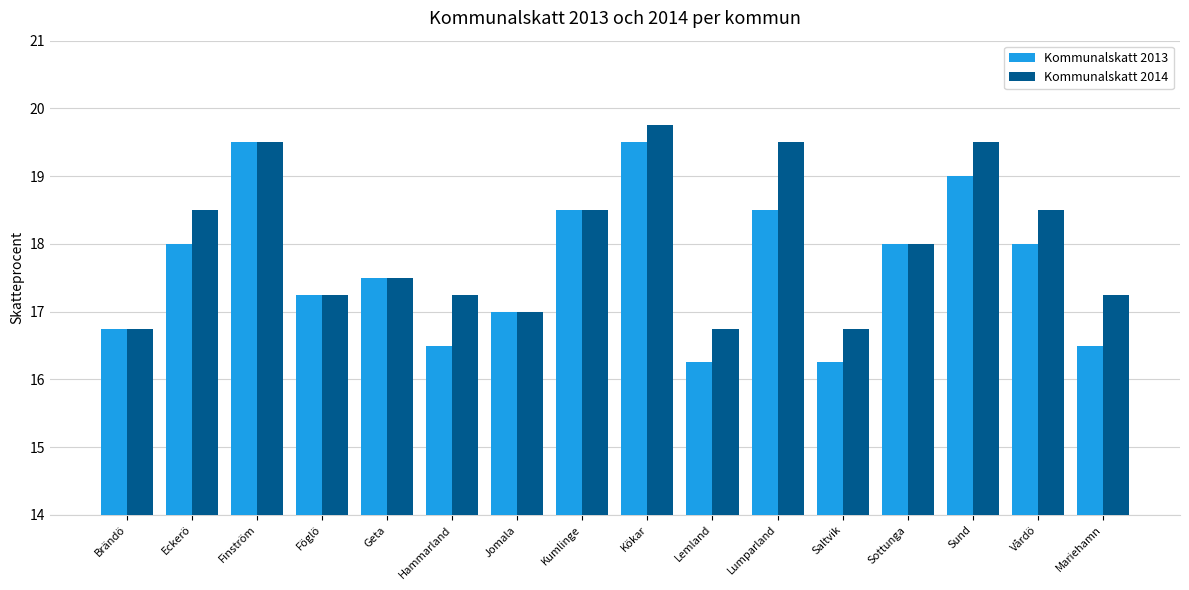

The value of Kommunalskatt 2014 at Finström is 19.5. True or false?

True